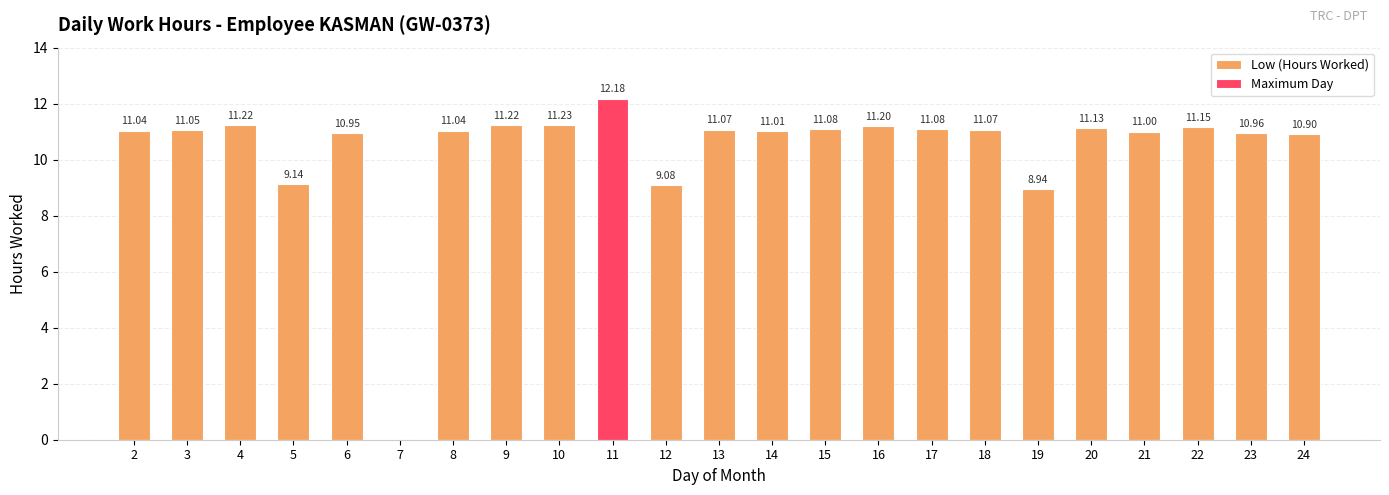

Count the number of data series in this chart.

2